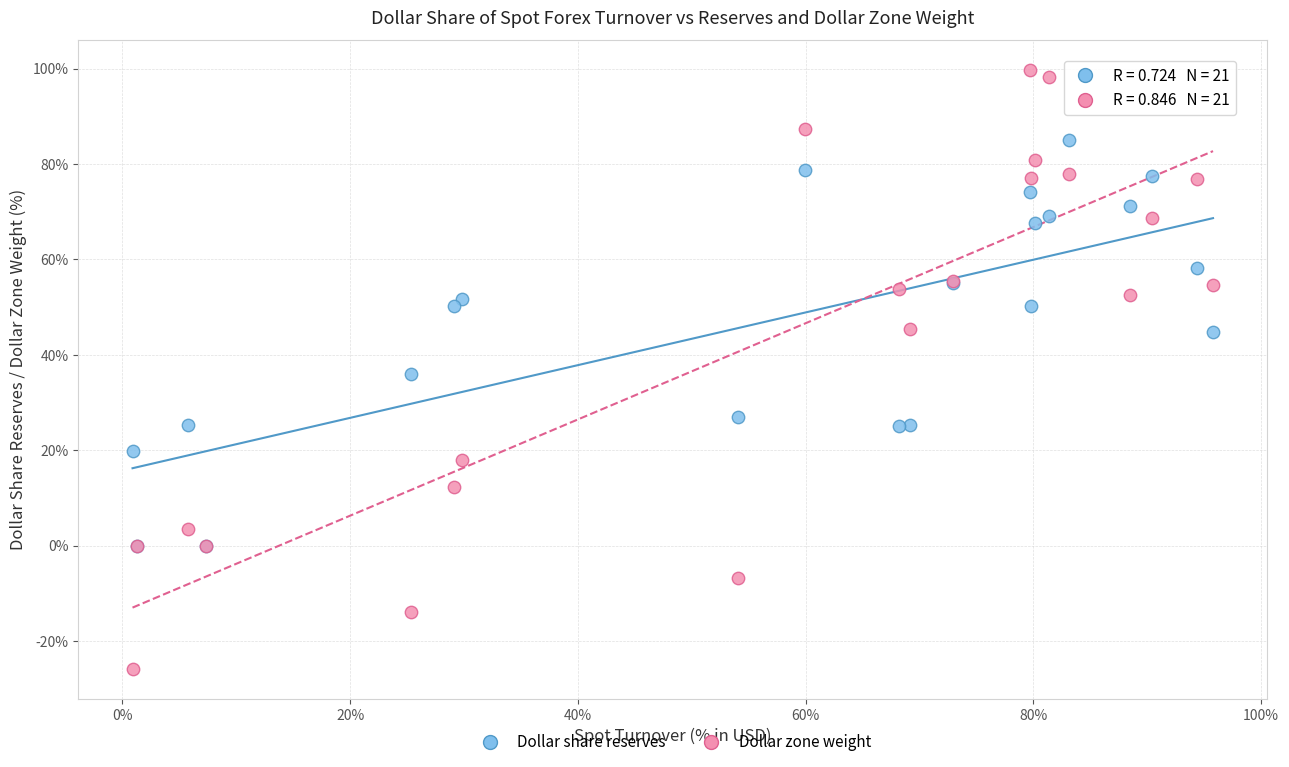

Which series has the widest spread of Y values?

Dollar zone weight